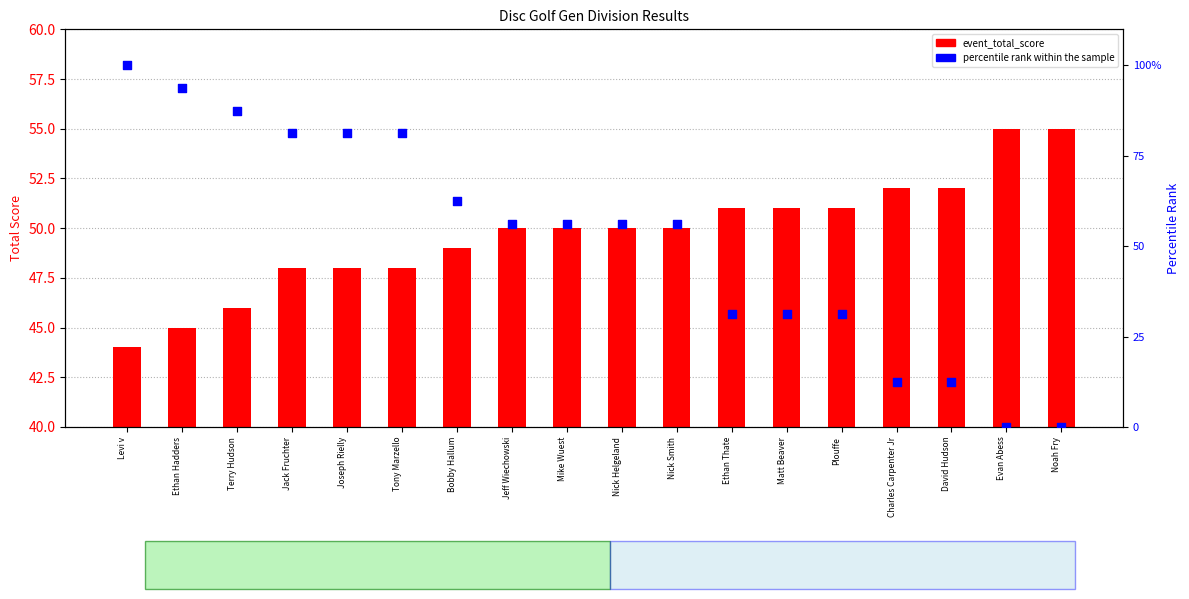

Which series has the widest spread of Y values?

percentile rank within the sample